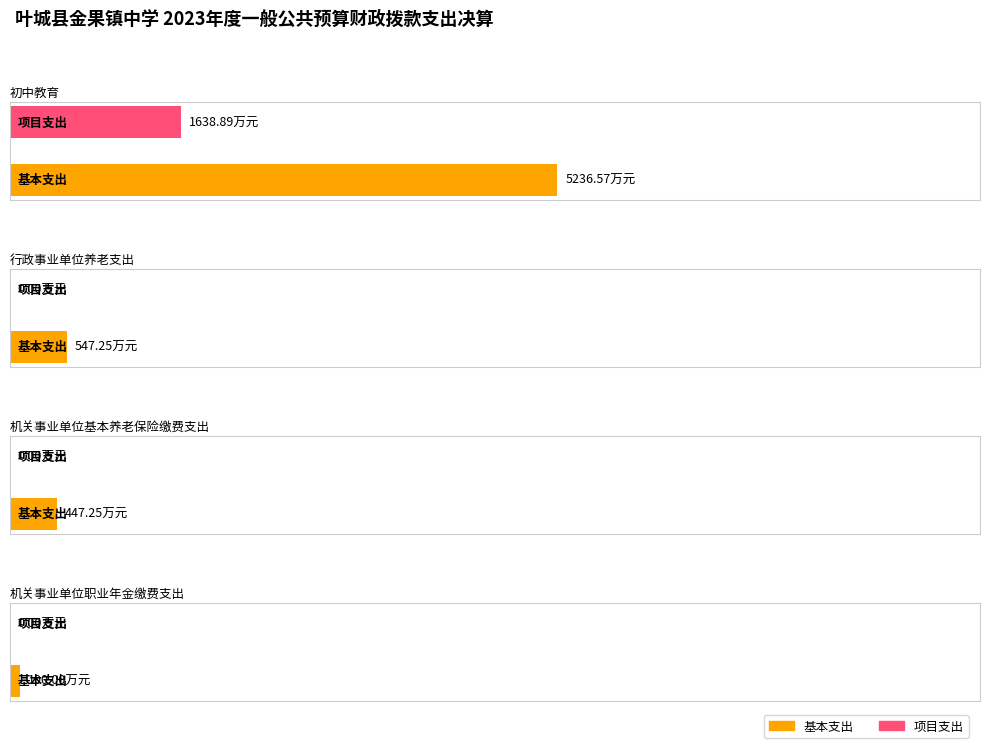

Which category has the highest value in the 项目支出 series?

初中教育